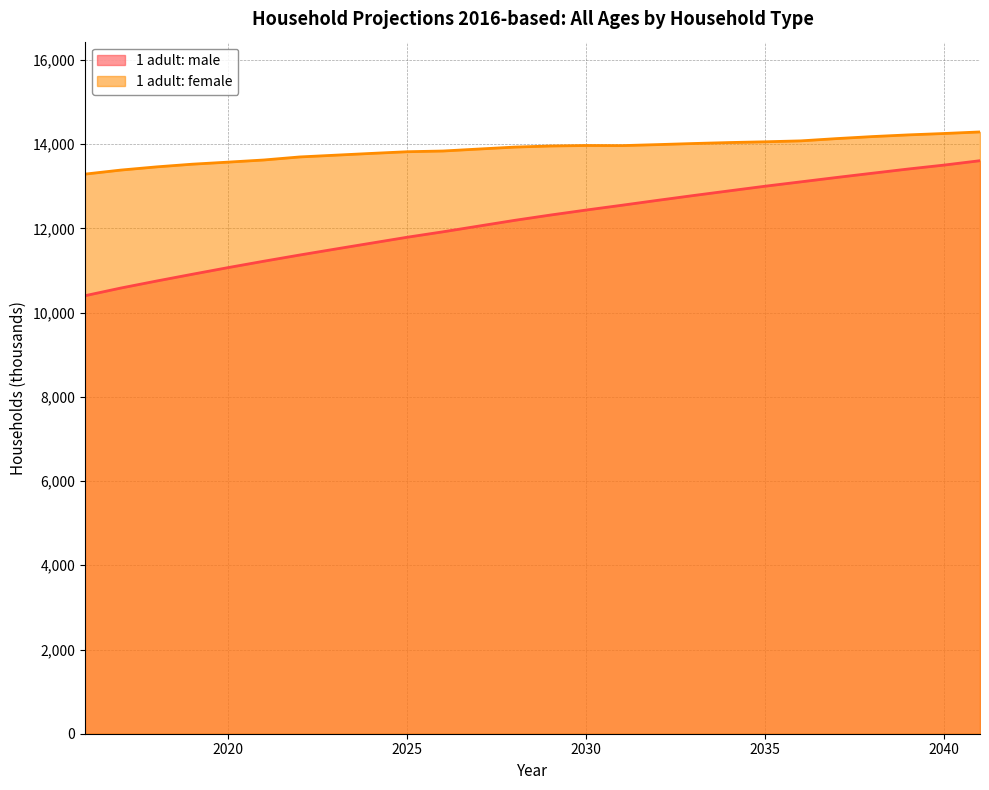

What is the smallest value displayed?

10402